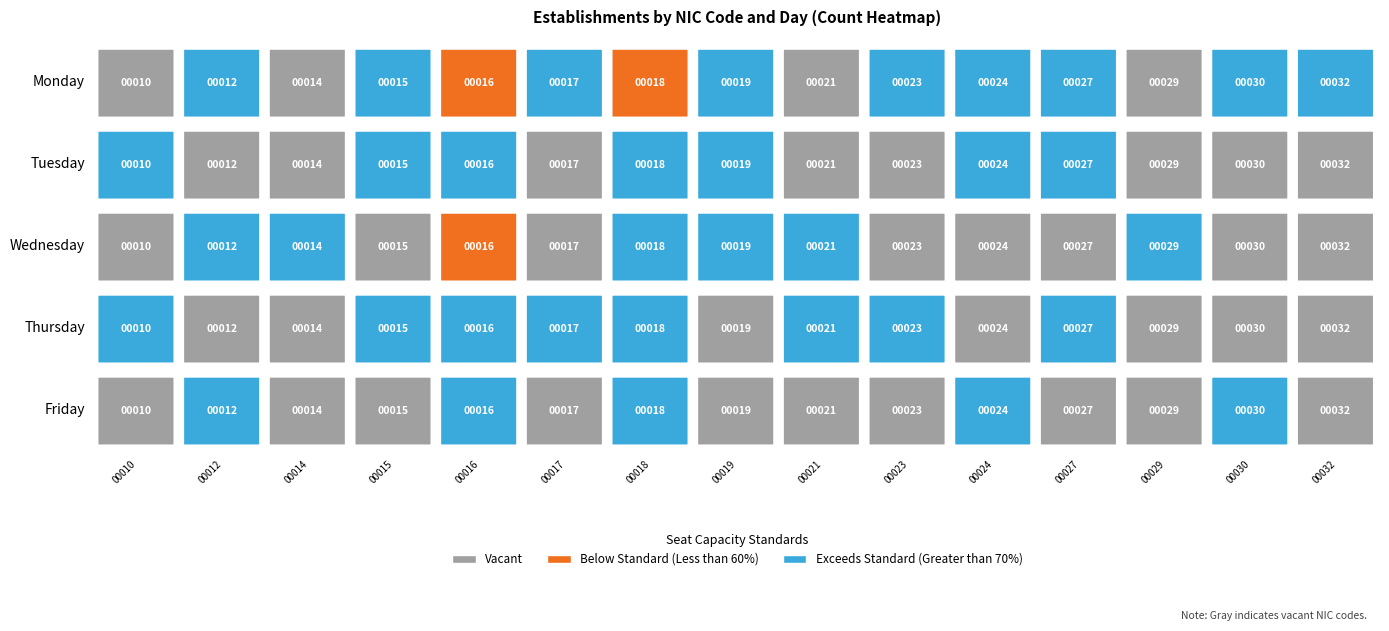

Is it true that 00023 equals 1 at 4?

False